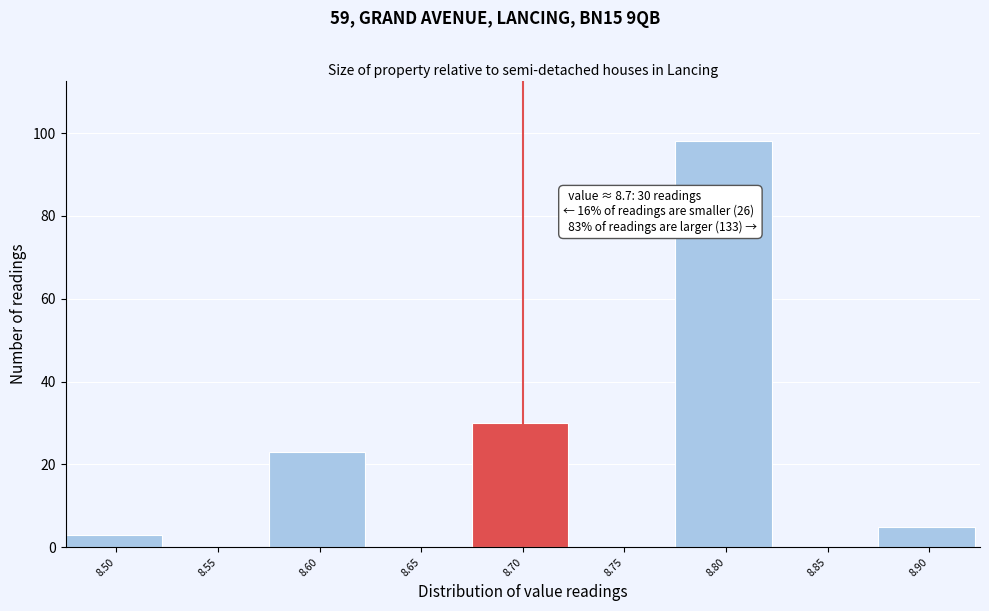

Which range on the x-axis has the tallest bar?

8.775 to 8.825